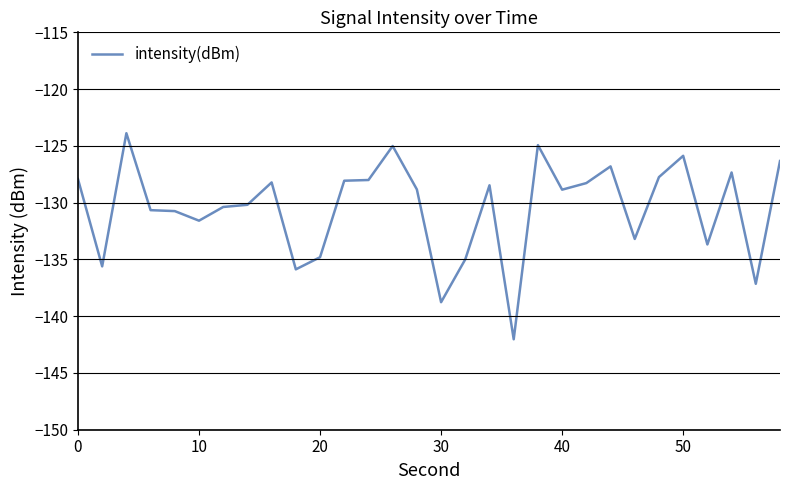

What is the smallest value displayed?

-142.0